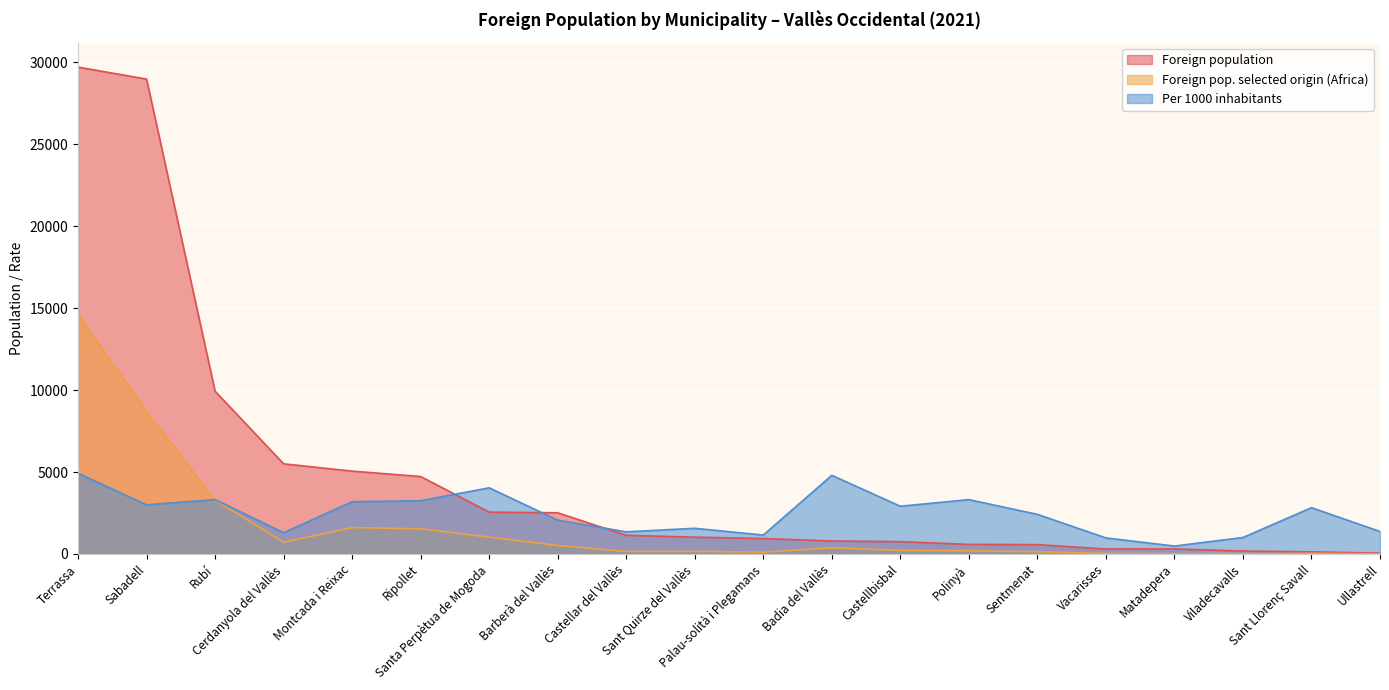

What is the value of the Per 1000 inhabitants point at the 10th from the left?

1566